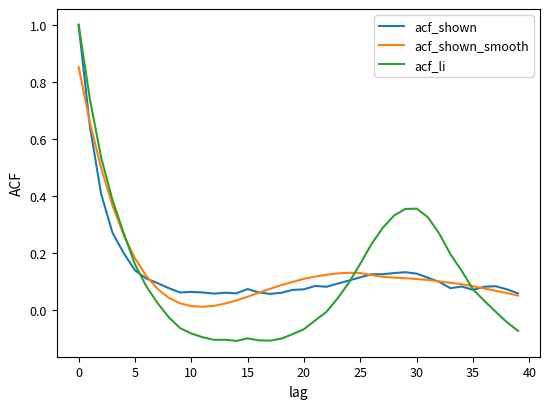

What is the maximum value for acf_li?

1.0